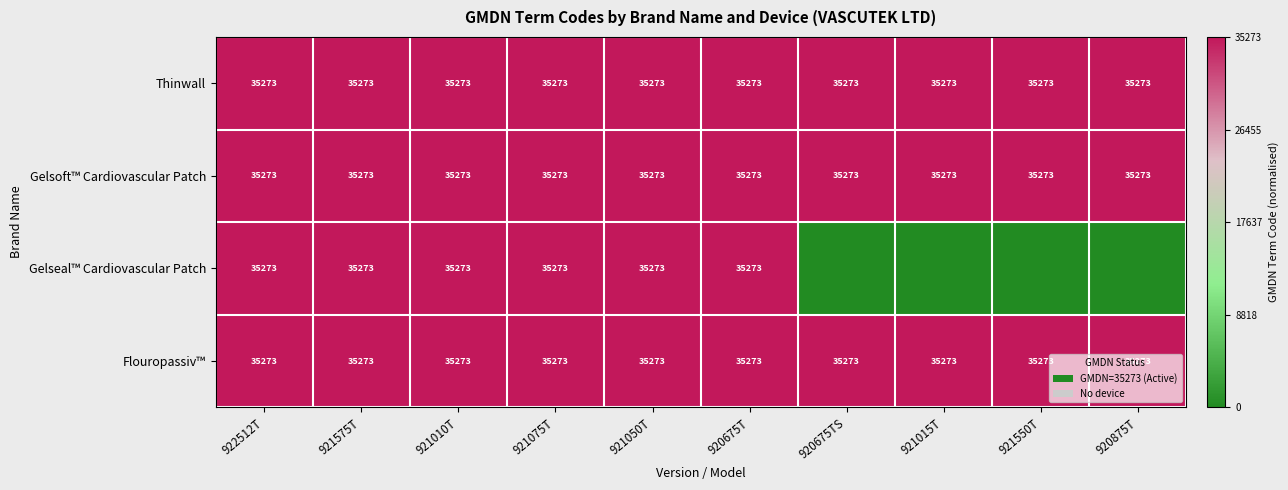

What is the total value across all series at 921010T?

141092